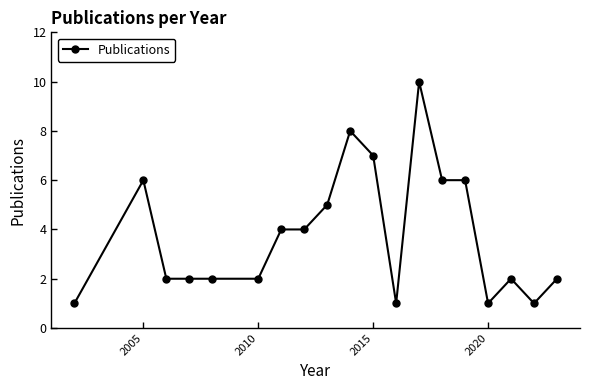

What is the maximum value shown in the chart?

10